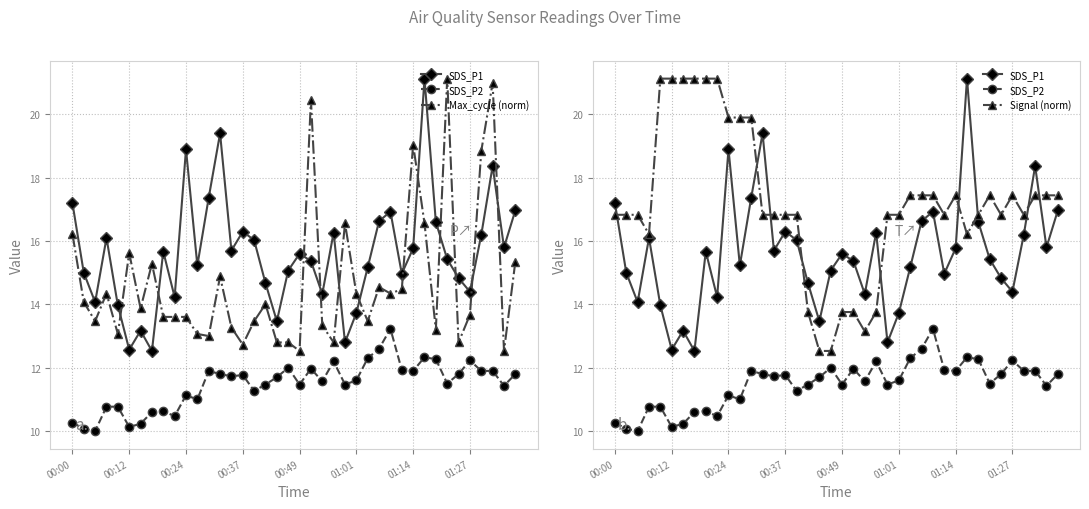

How many times do Max_cycle (norm) and SDS_P1 cross each other?

12